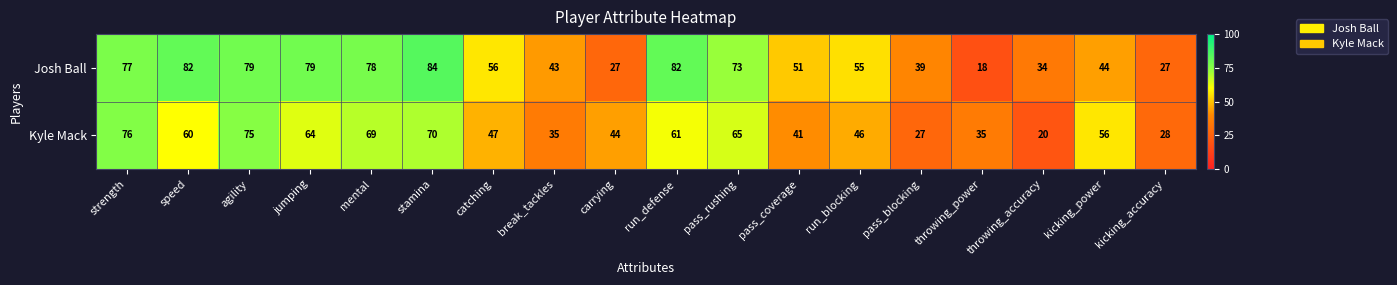

Which series has the largest total across all categories?

Josh Ball